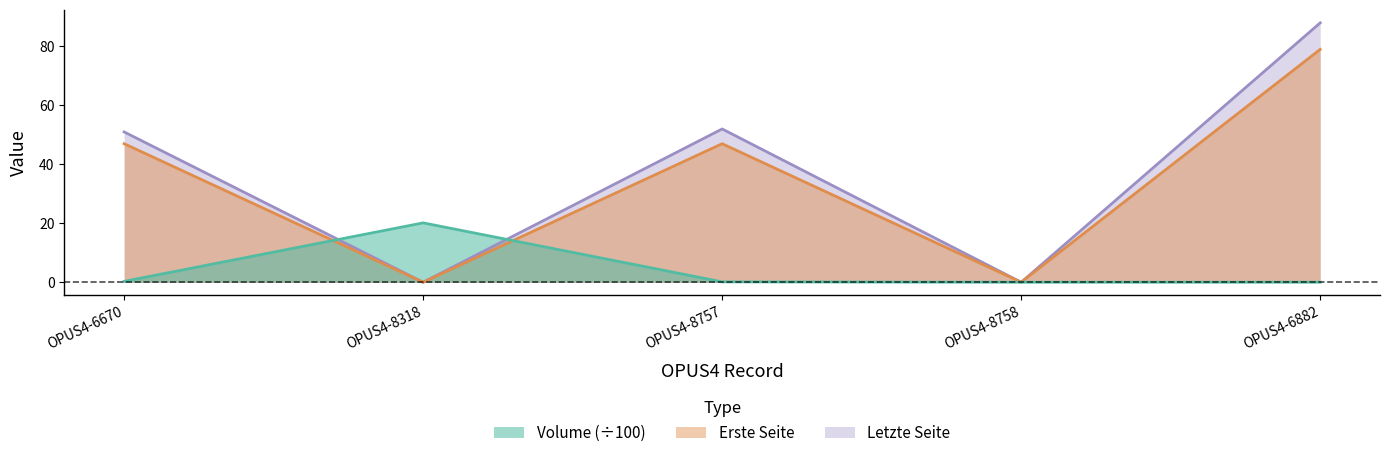

Rank the categories by Letzte Seite value from lowest to highest.

OPUS4-8318, OPUS4-8758, OPUS4-6670, OPUS4-8757, OPUS4-6882